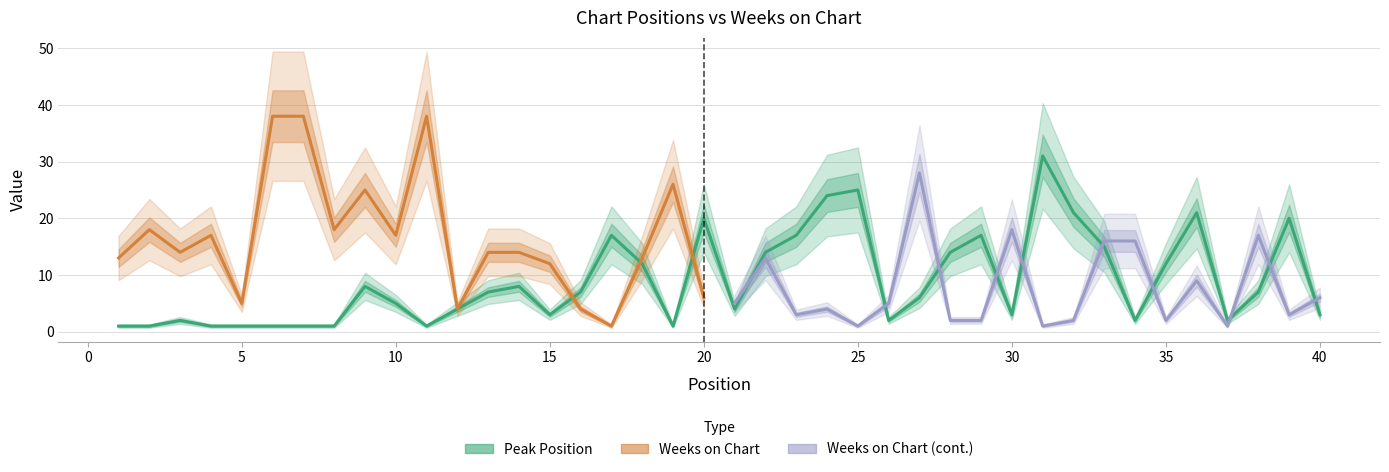

What is the value of the 19th point from the left?

1